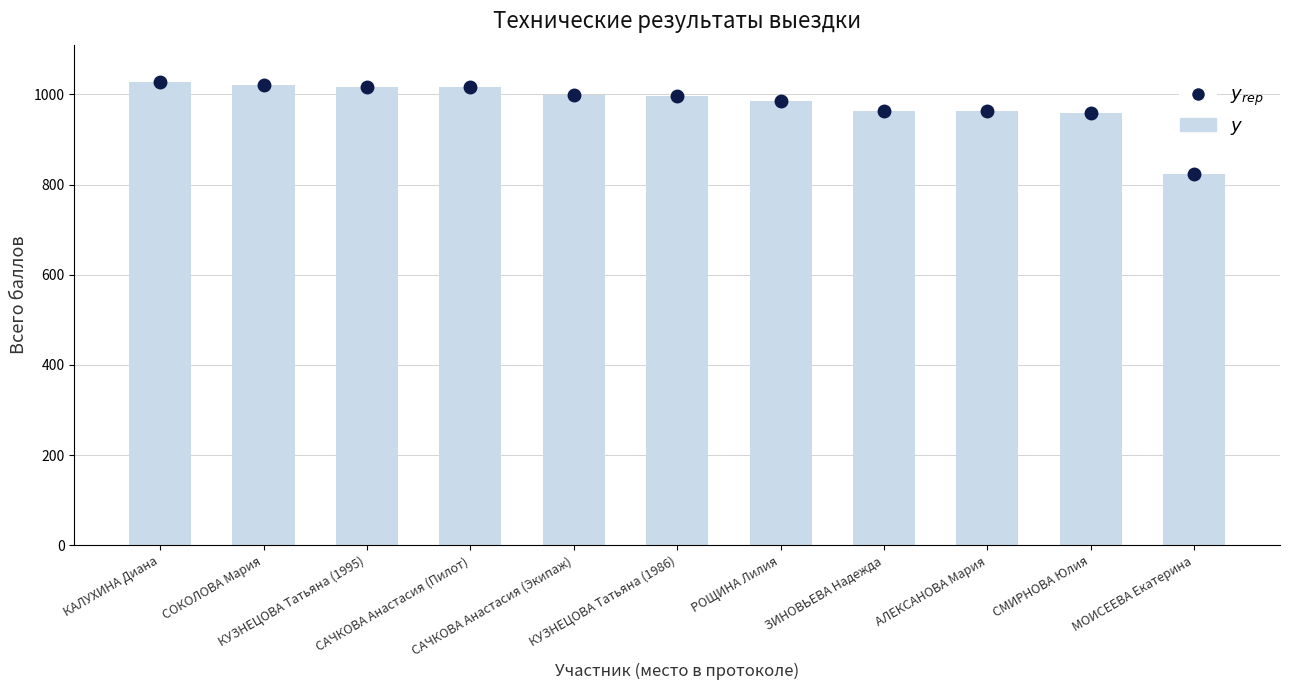

Count the number of categories in the chart.

11